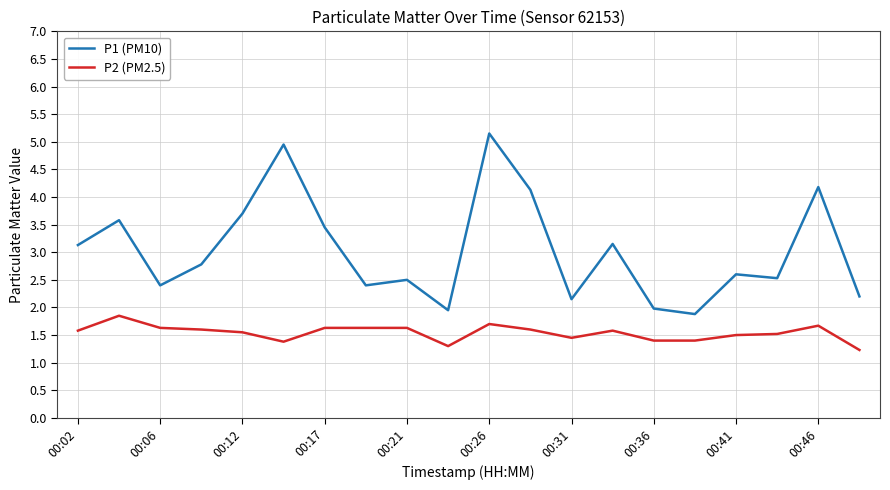

What is the smallest value displayed?

1.2